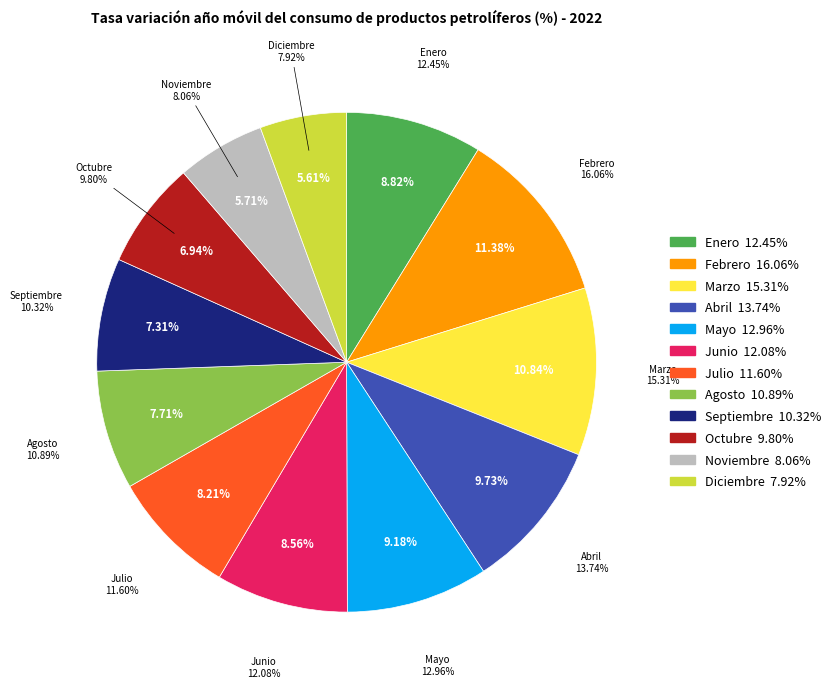

To the nearest percent, what percentage of the pie is Octubre?

7%